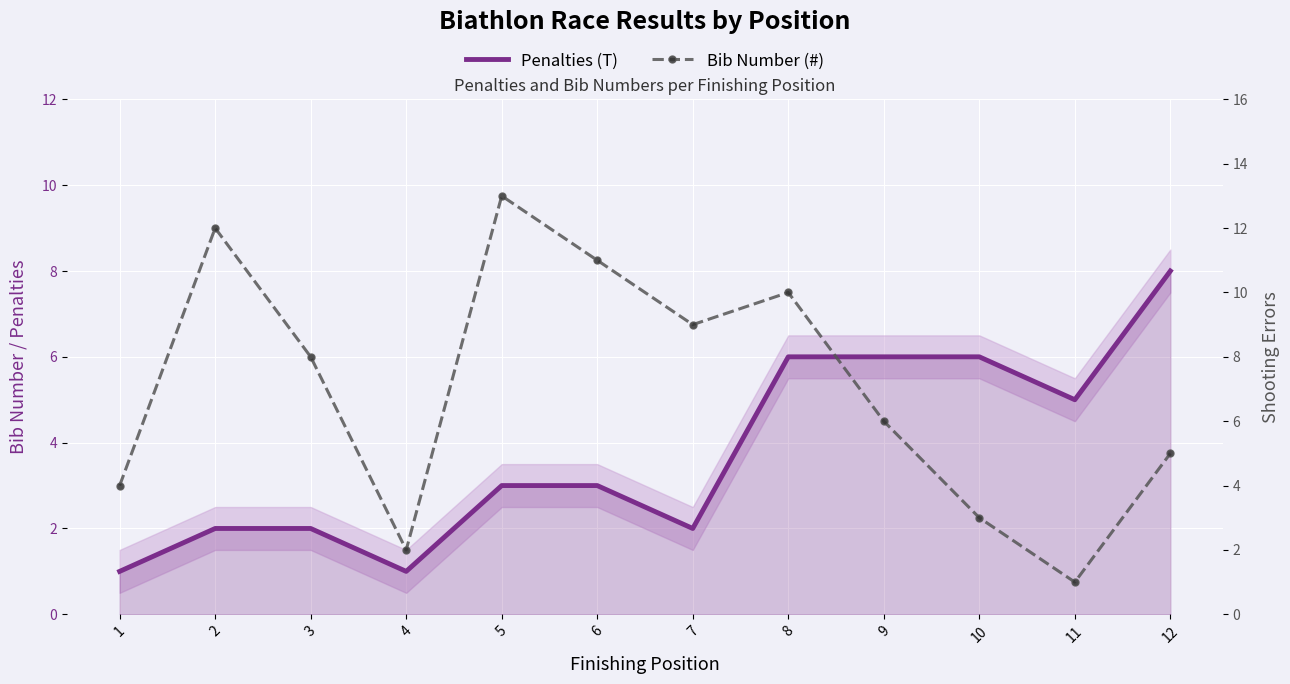

Which category has the highest value in the Bib Number (#) series?

5